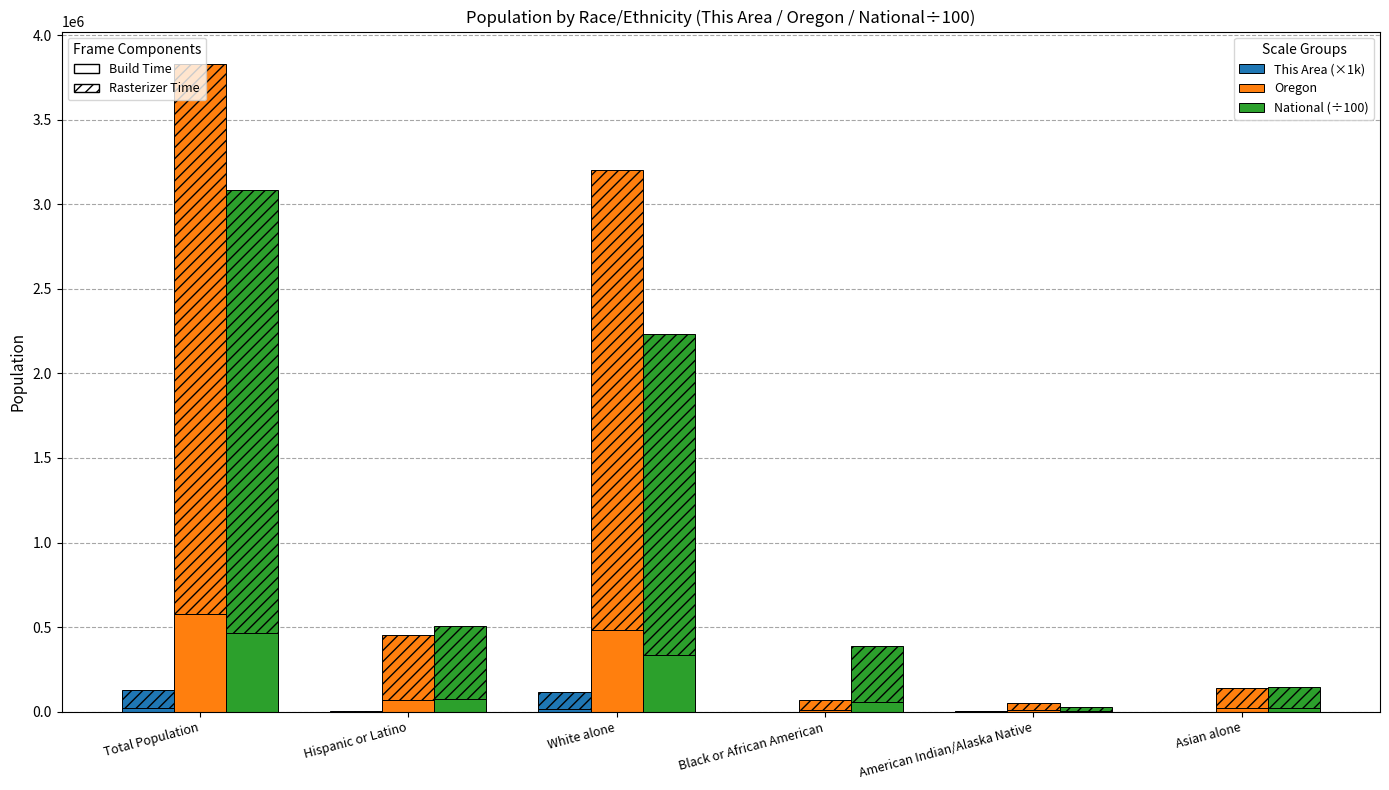

The value of This Area (×1k) at American Indian/Alaska Native is 900.0. True or false?

True